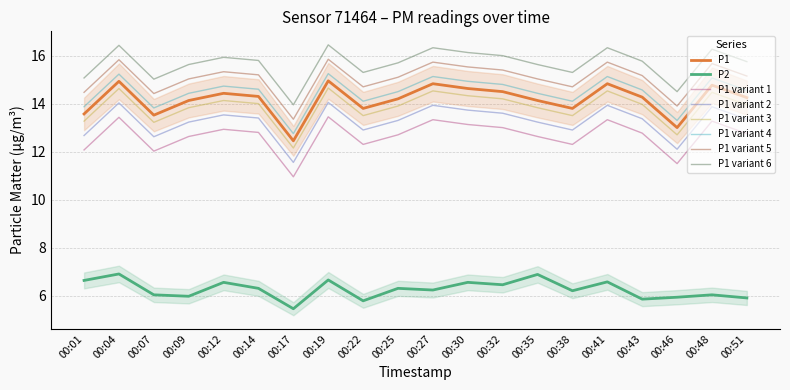

Between 00:17 and 00:04, which is larger?

00:04